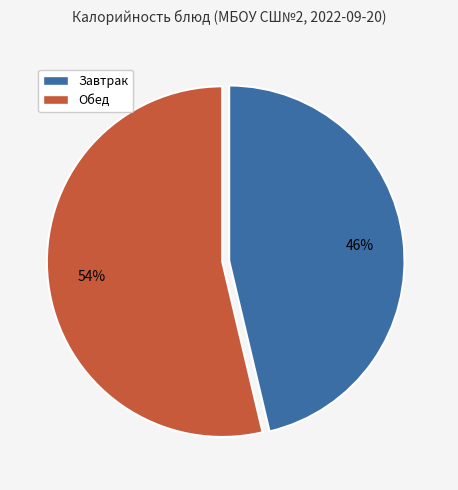

Does any single category account for the majority?

Yes